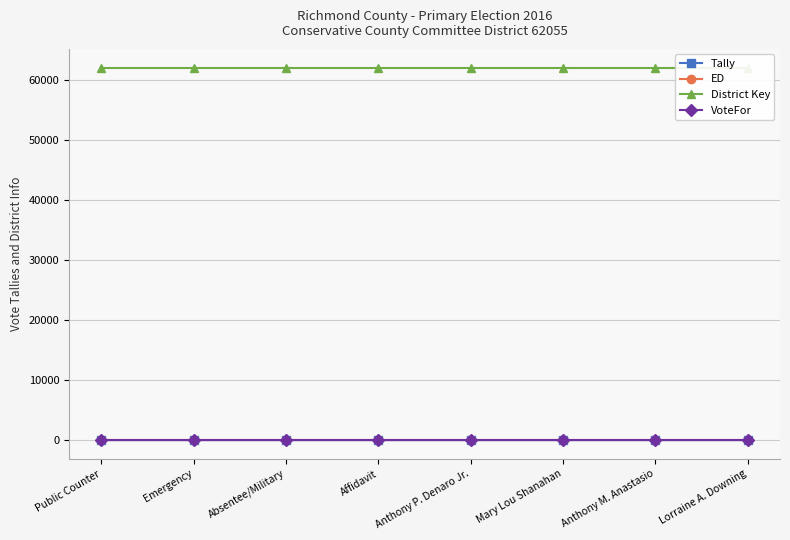

Read the District Key value at Absentee/Military.

62055